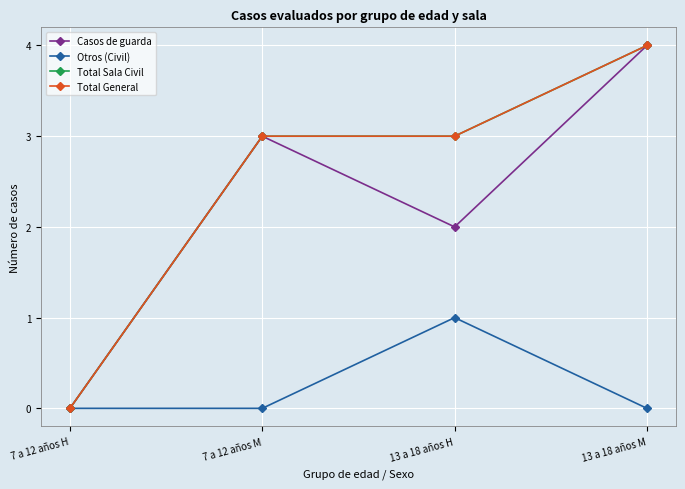

Rank the categories by Casos de guarda value from lowest to highest.

7 a 12 años H, 13 a 18 años H, 7 a 12 años M, 13 a 18 años M